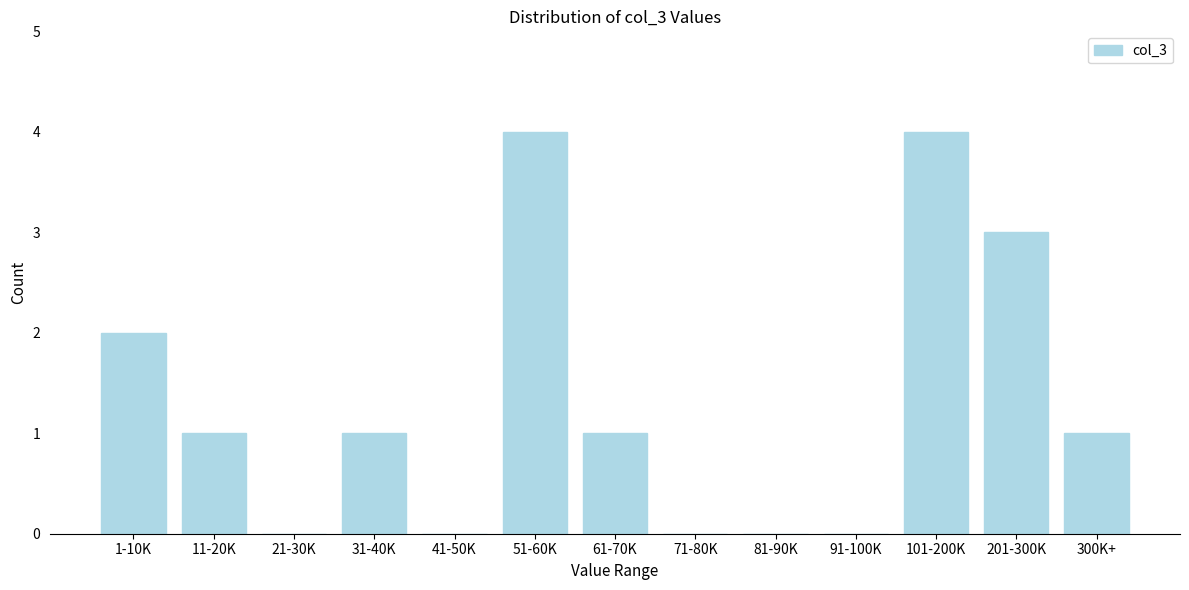

Reading left to right, extract all data points from this chart.

1-10K=2	11-20K=1	21-30K=0	31-40K=1	41-50K=0	51-60K=4	61-70K=1	71-80K=0	81-90K=0	91-100K=0	101-200K=4	201-300K=3	300K+=1